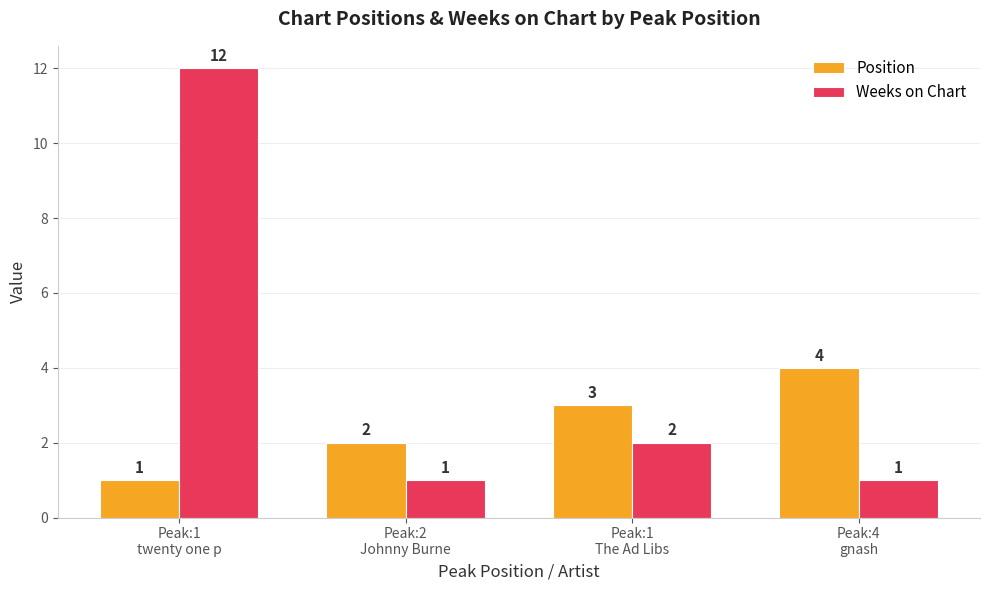

At which label does Weeks on Chart first exceed 2?

Peak:1
twenty one p